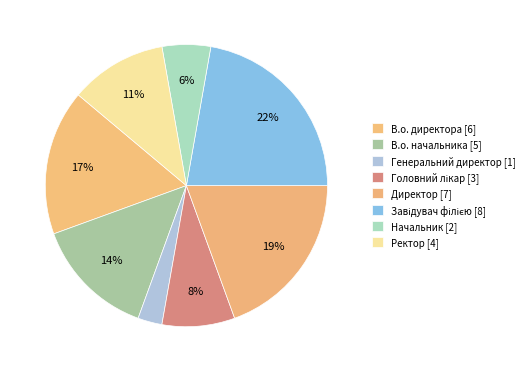

To the nearest percent, what is the difference between the Генеральний директор and Ректор slice percentages?

8%